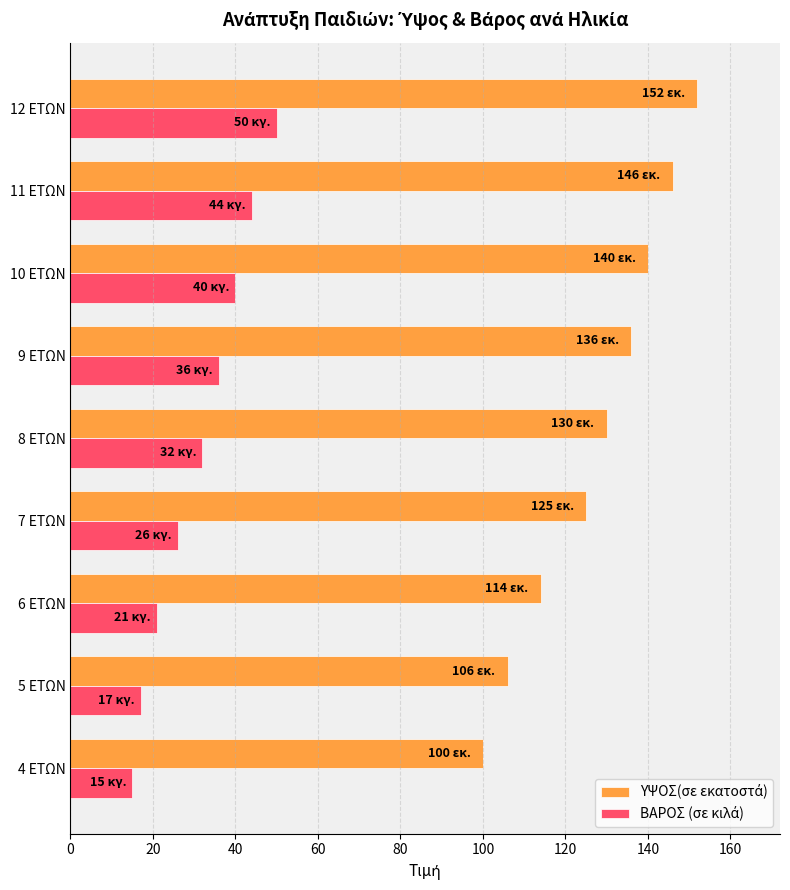

What is the difference between the highest and lowest values at 7 ΕΤΩΝ?

99